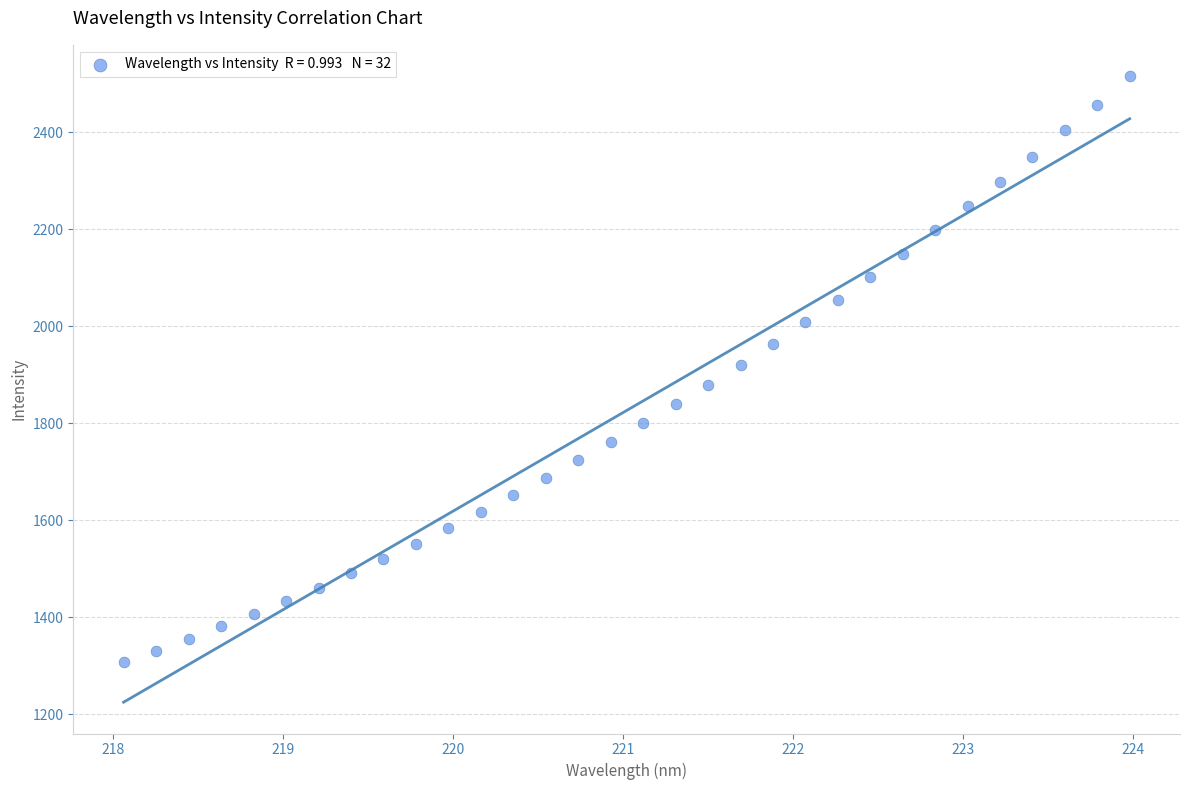

What is the range of Y values (max minus min)?

1207.1